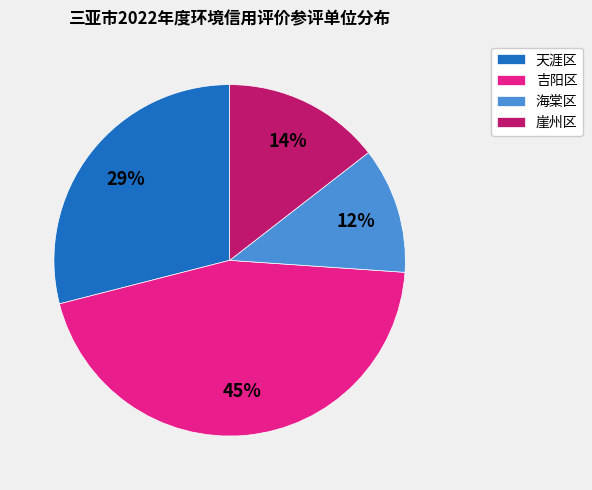

Between 吉阳区 and 崖州区, which is larger?

吉阳区